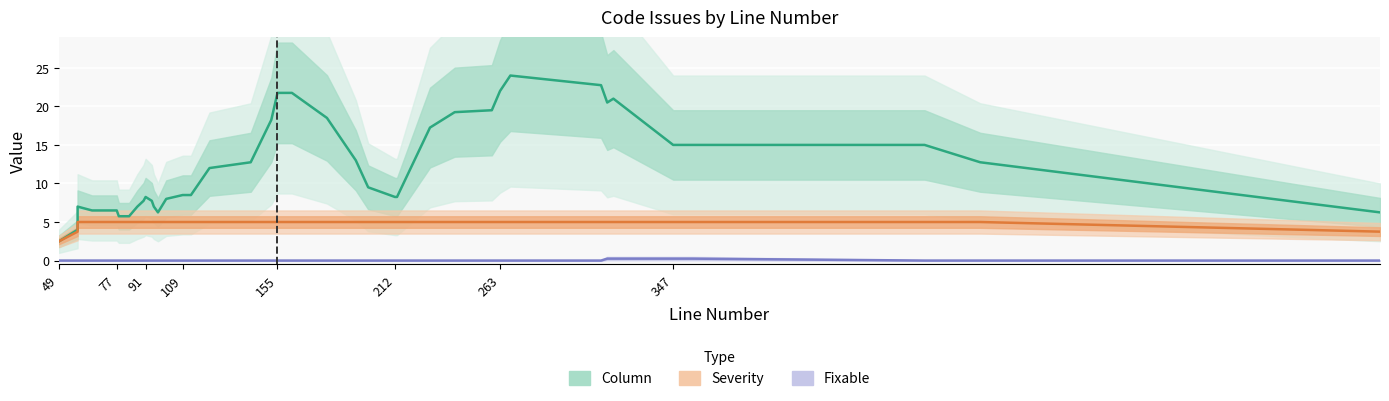

What is the difference between the second highest and minimum values in the Column series?

20.2